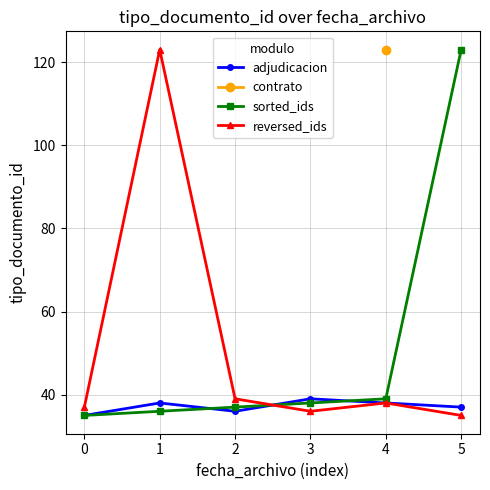

What is the value of the 4th point from the left?

39